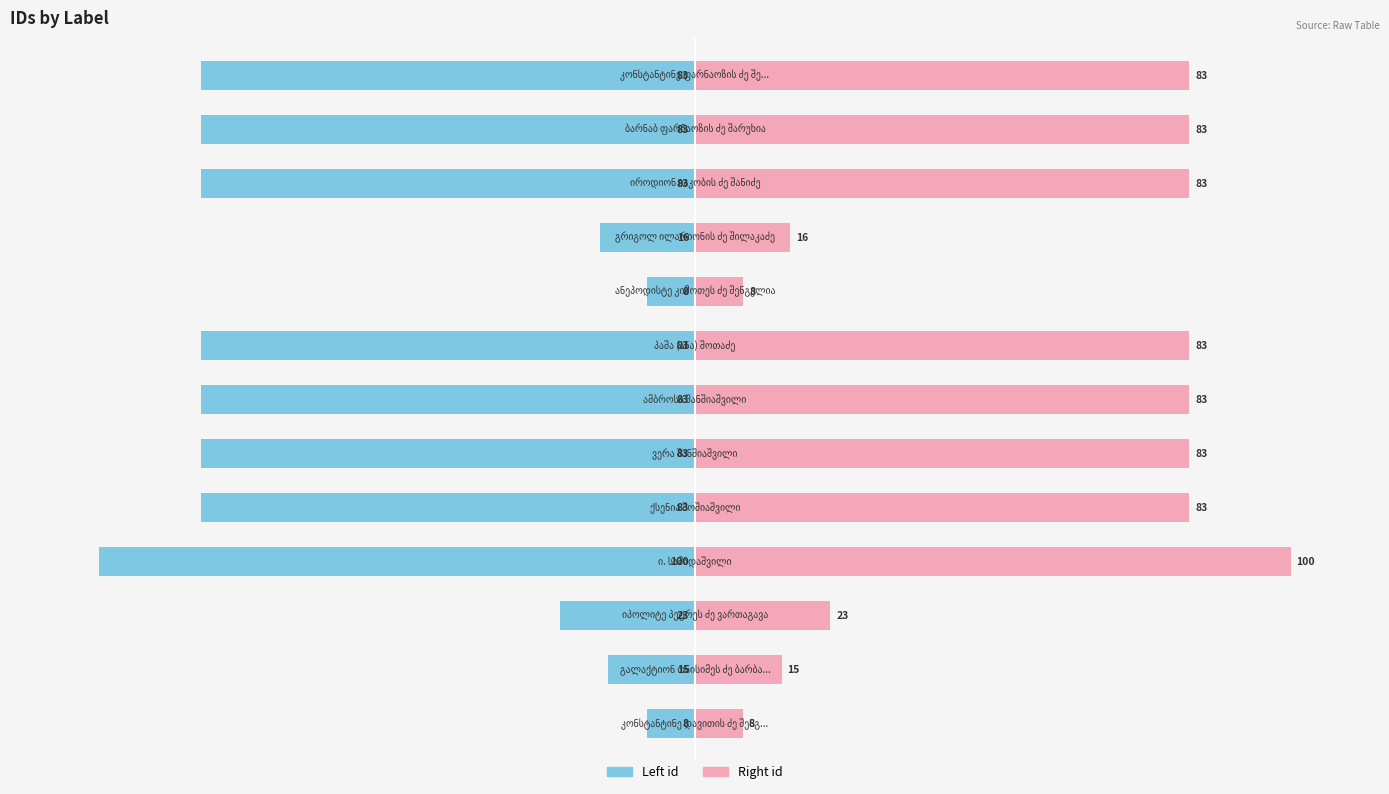

Is it true that Right (id) equals 83.0 at 6?

True